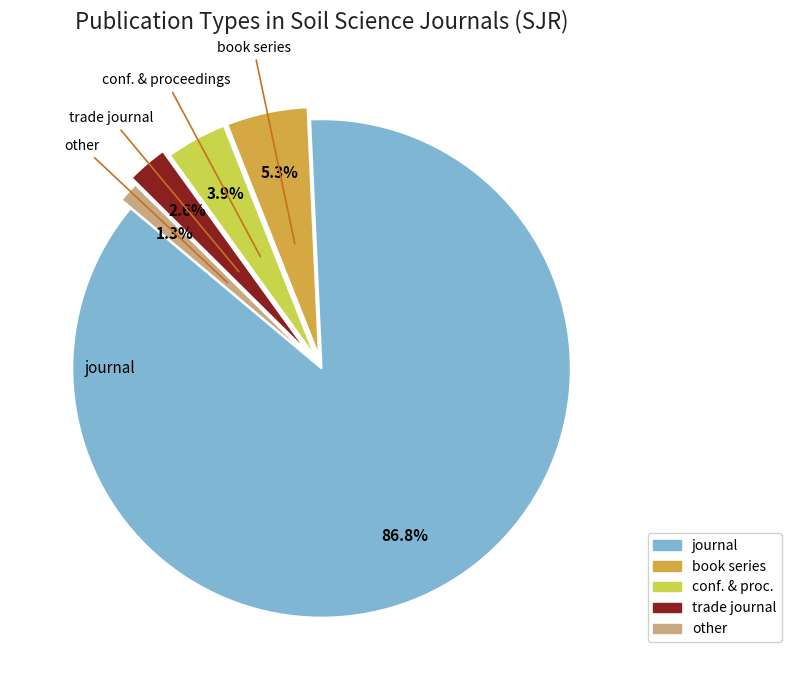

Is there any slice that represents more than half of the pie?

Yes